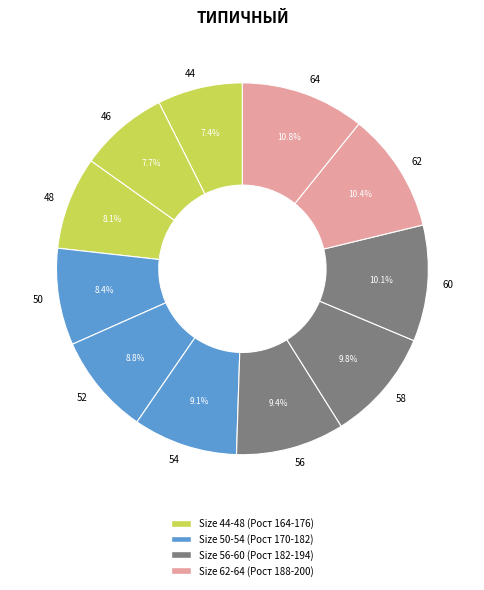

Is there a majority slice in this chart?

No